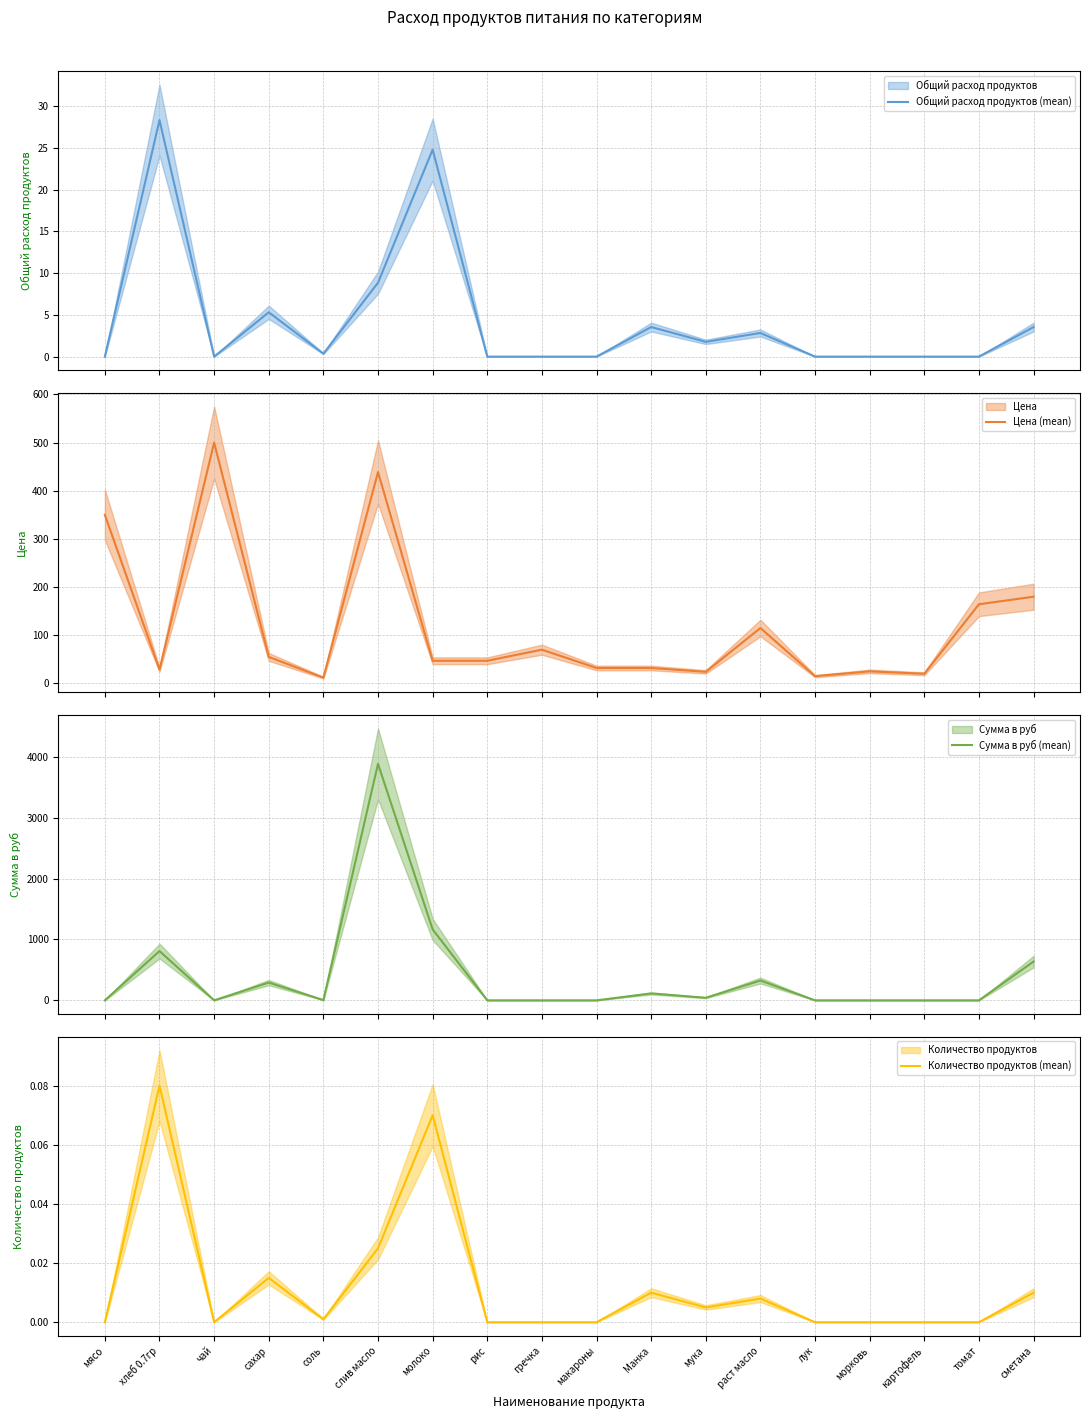

Rank the series by their maximum value, from highest to lowest.

Сумма в руб (mean), Цена (mean), Общий расход продуктов (mean), Количество продуктов (mean)